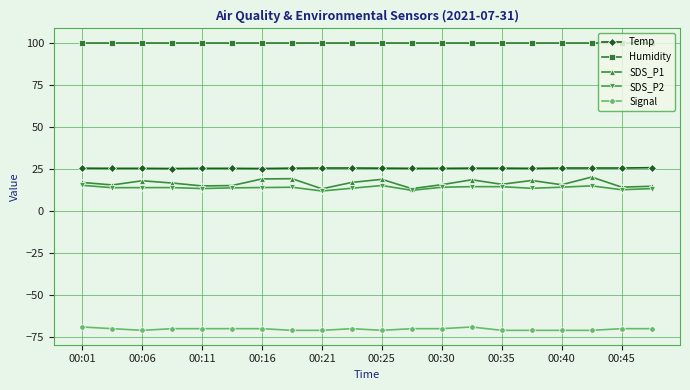

Which series has the largest total across all categories?

Humidity